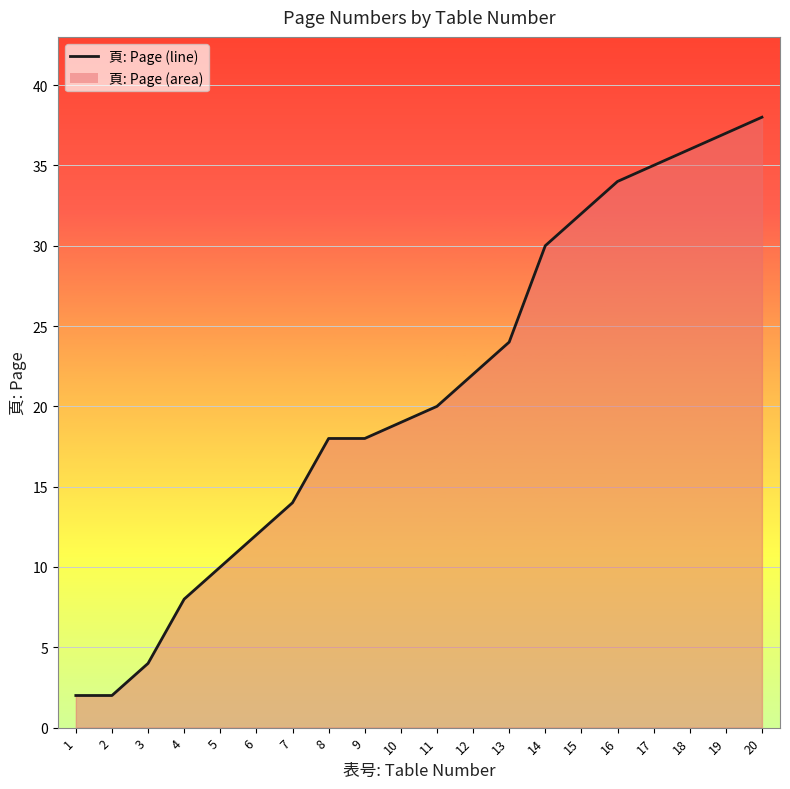

True or false: there are more than 2 points higher than both neighbors.

False